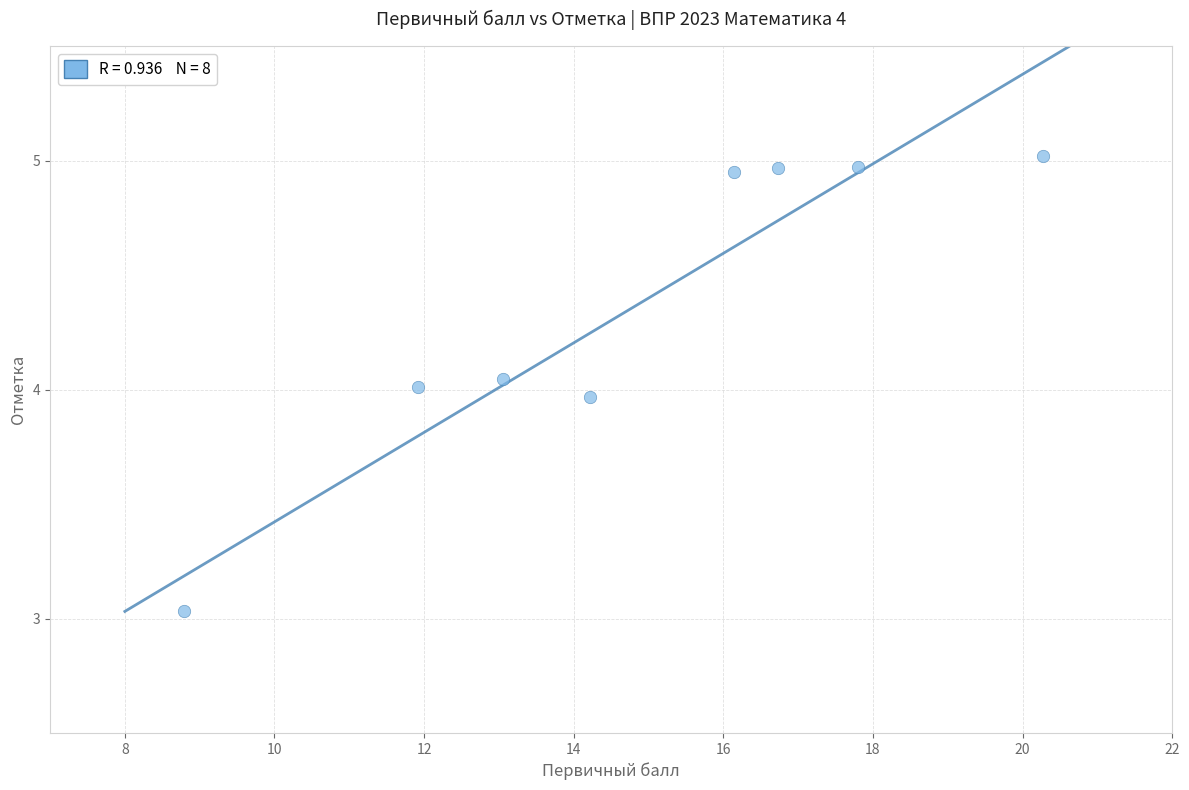

What is the average Y value?

4.4